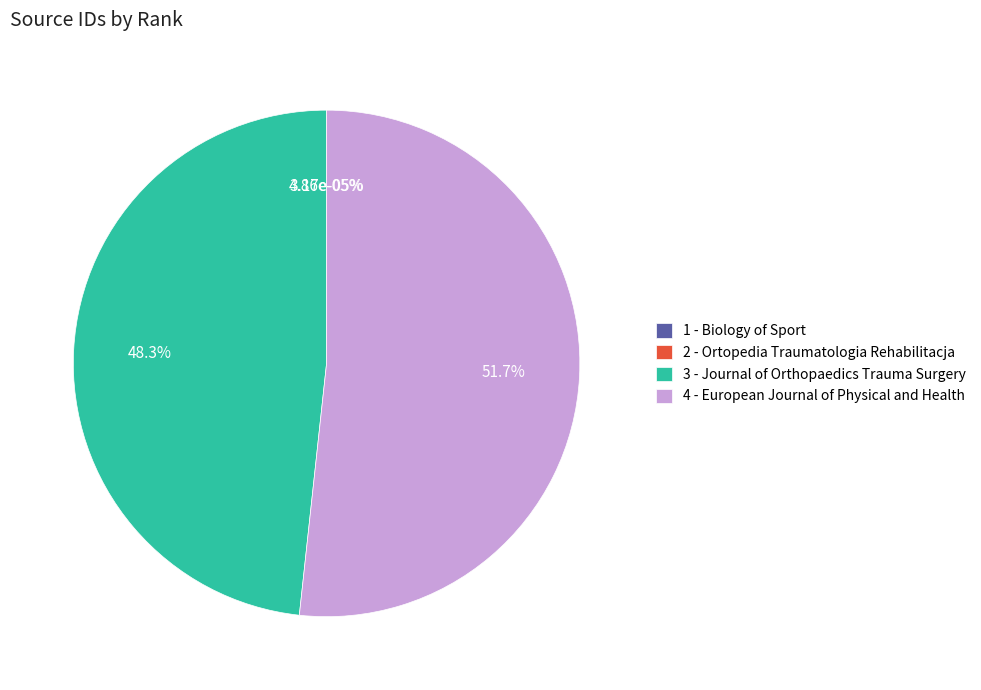

True or false: 4 - European Journal of Physical and Health accounts for 52% of the total.

True